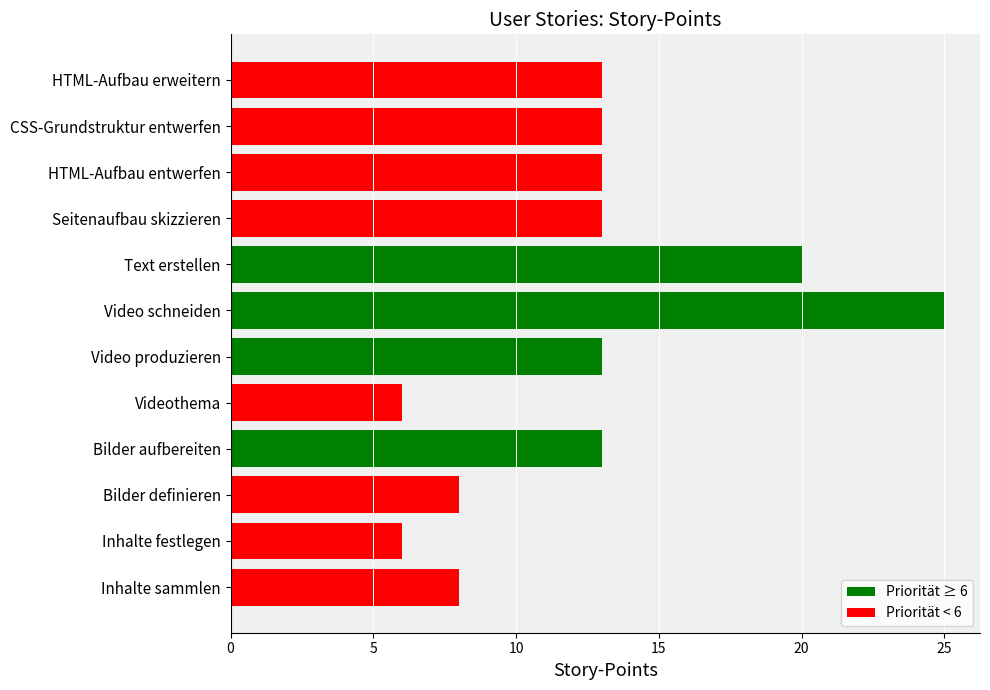

What value does the data have at HTML-Aufbau entwerfen?

13